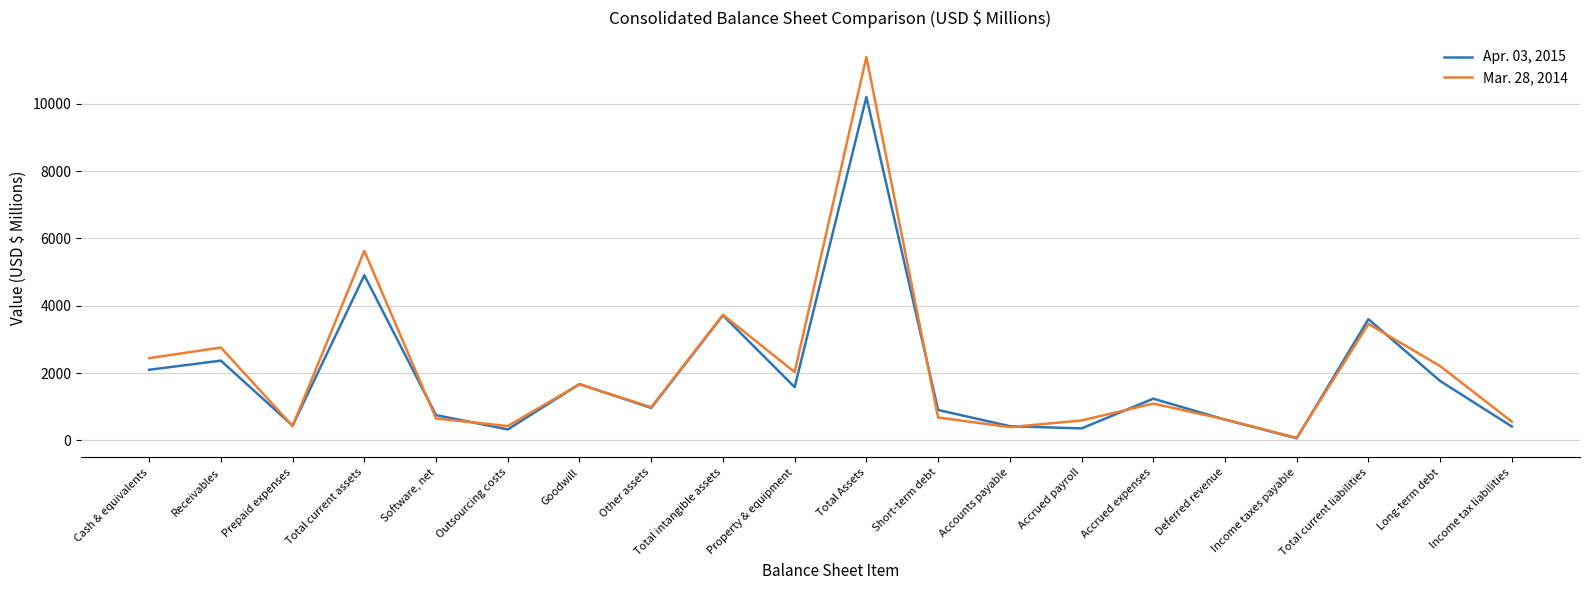

At which category is the sum across all series the highest?

Total Assets